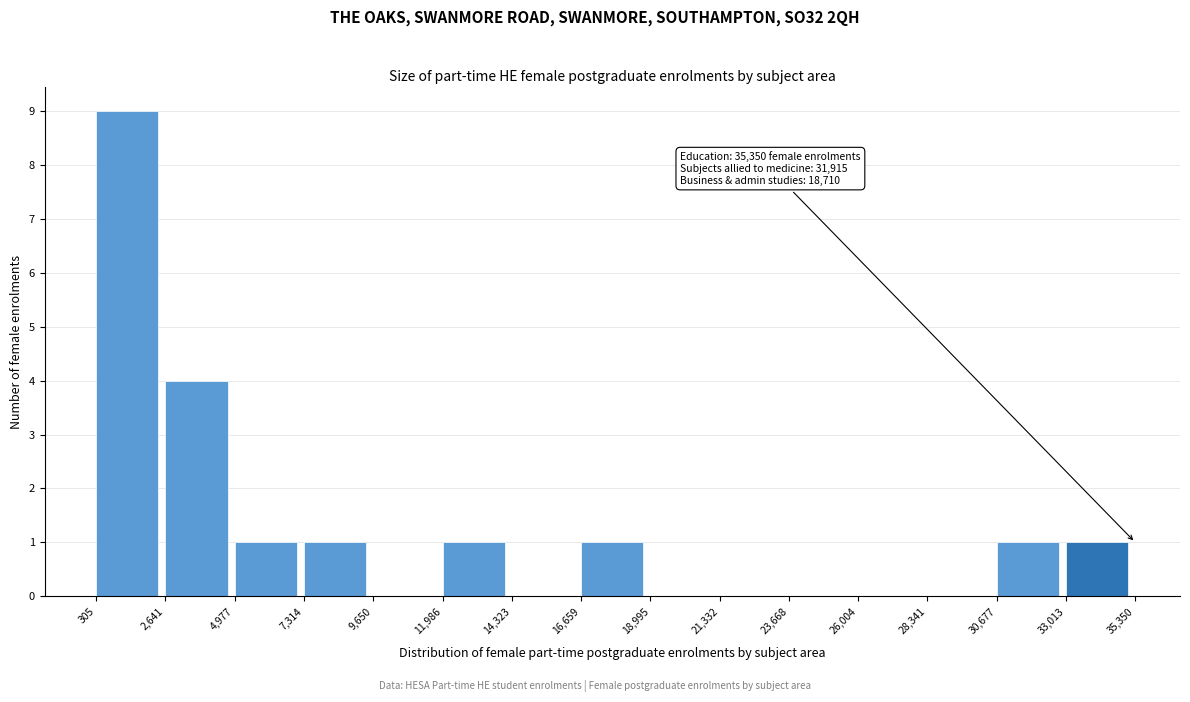

Over which range of the x-axis is the bar tallest?

305 to 2,641